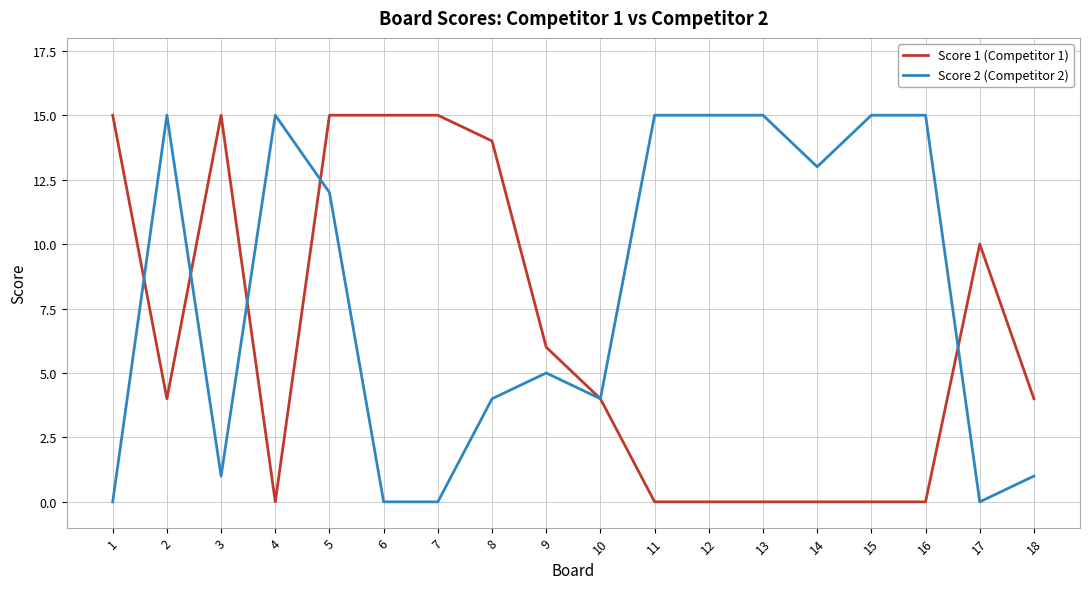

Count the number of data series in this chart.

2